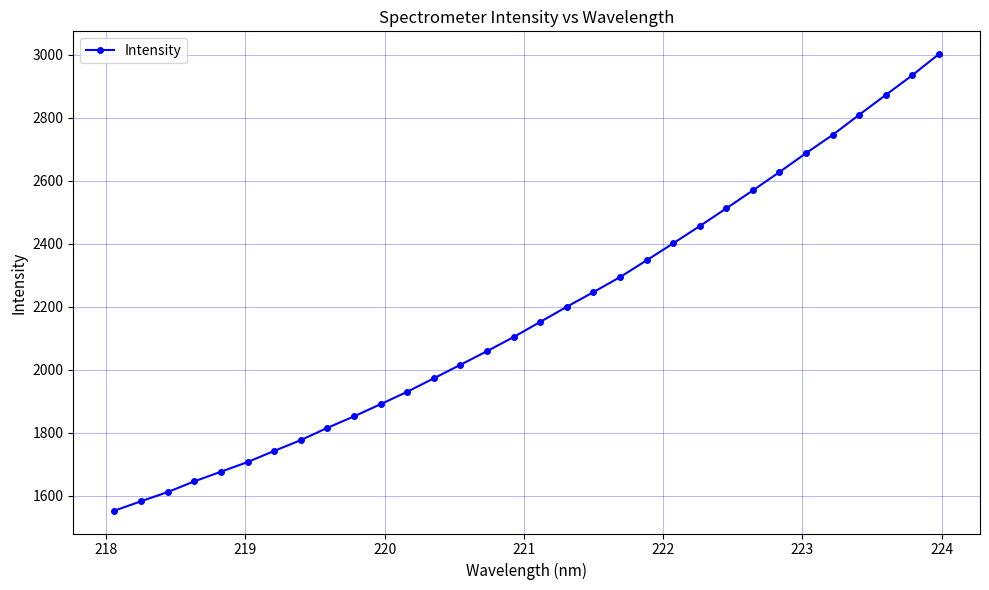

What is the difference between the maximum and second lowest values?

1419.2